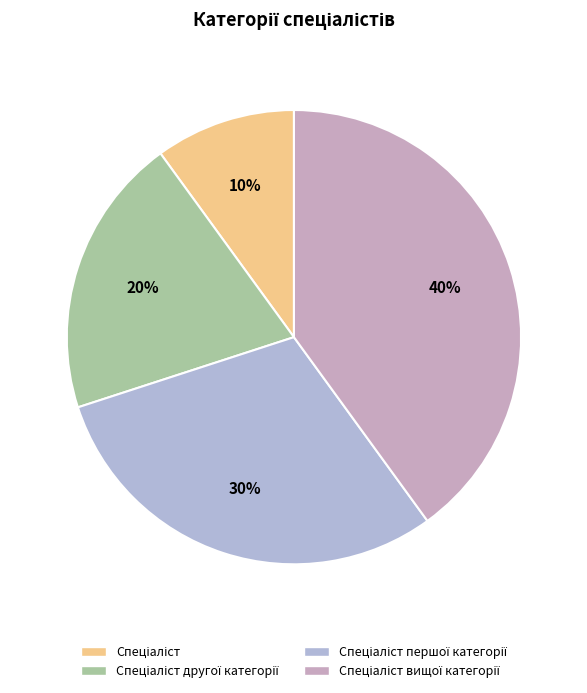

Count the number of slices in the pie.

4